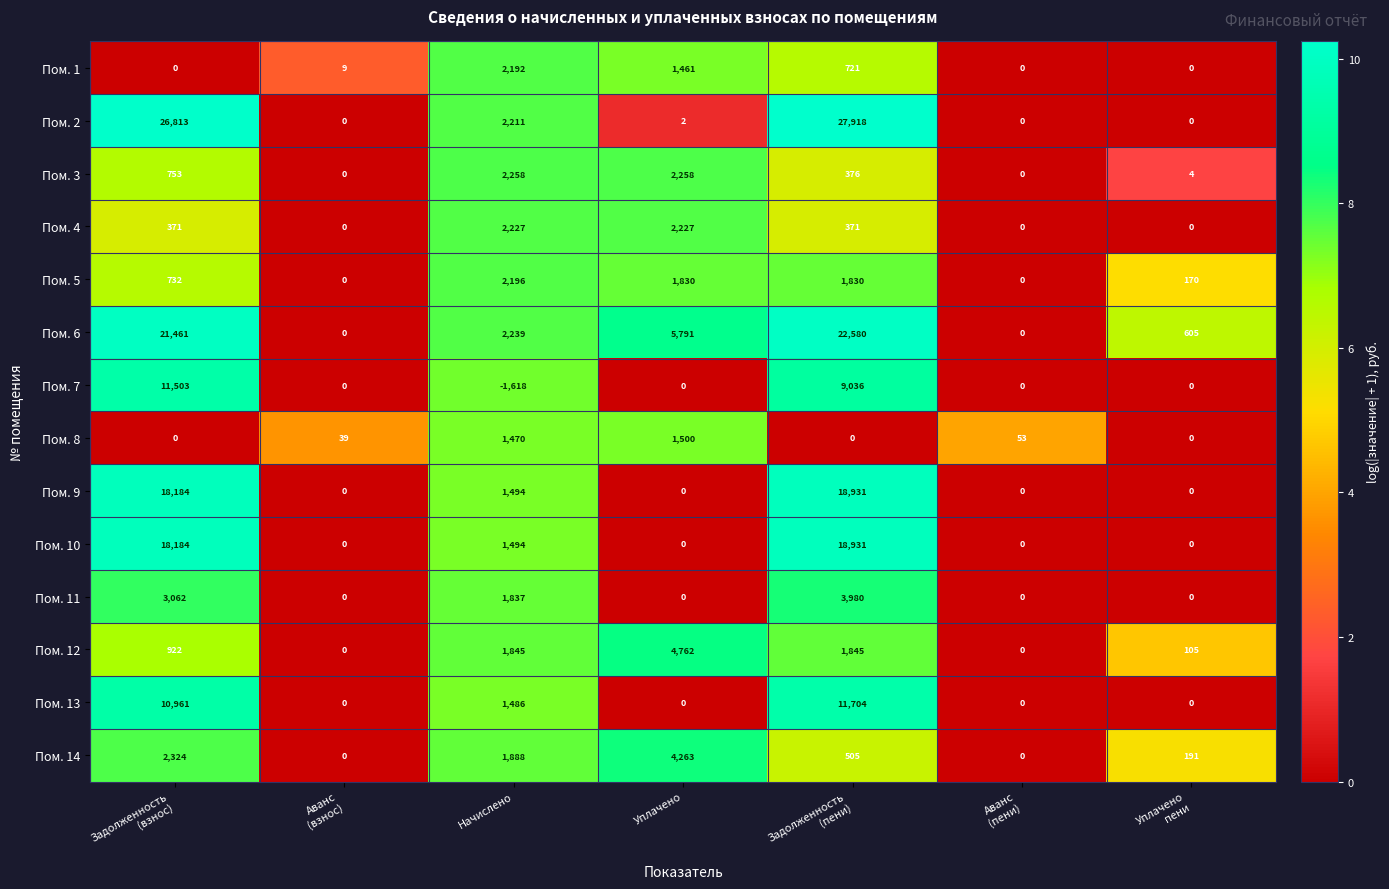

What is the difference between the maximum and minimum values in the Пом. 3 series?

2258